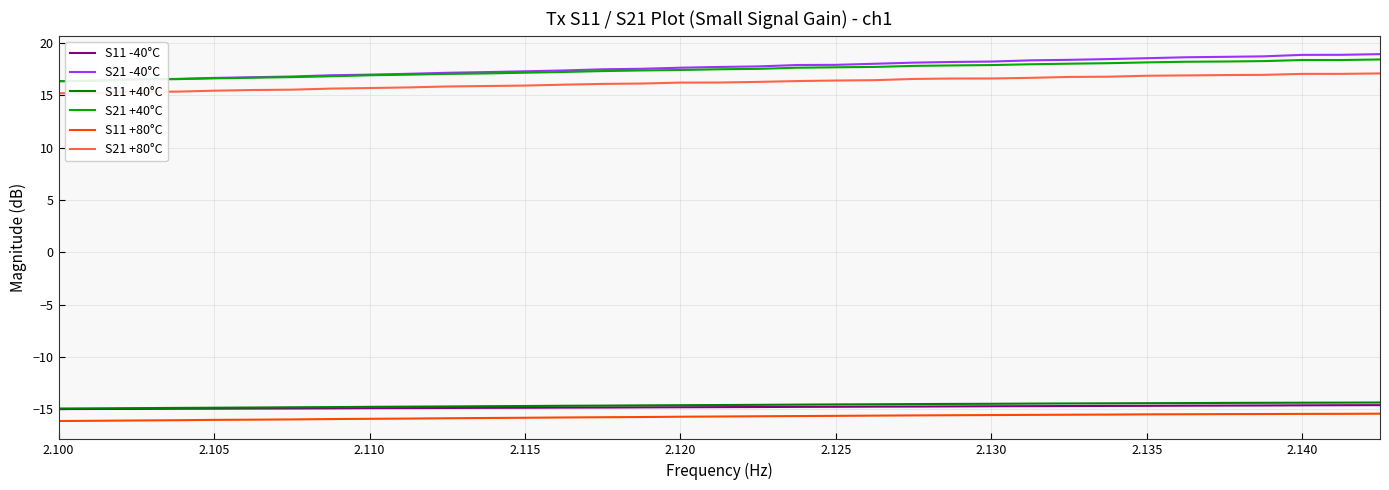

Which series has the widest spread of values?

S21 -40°C